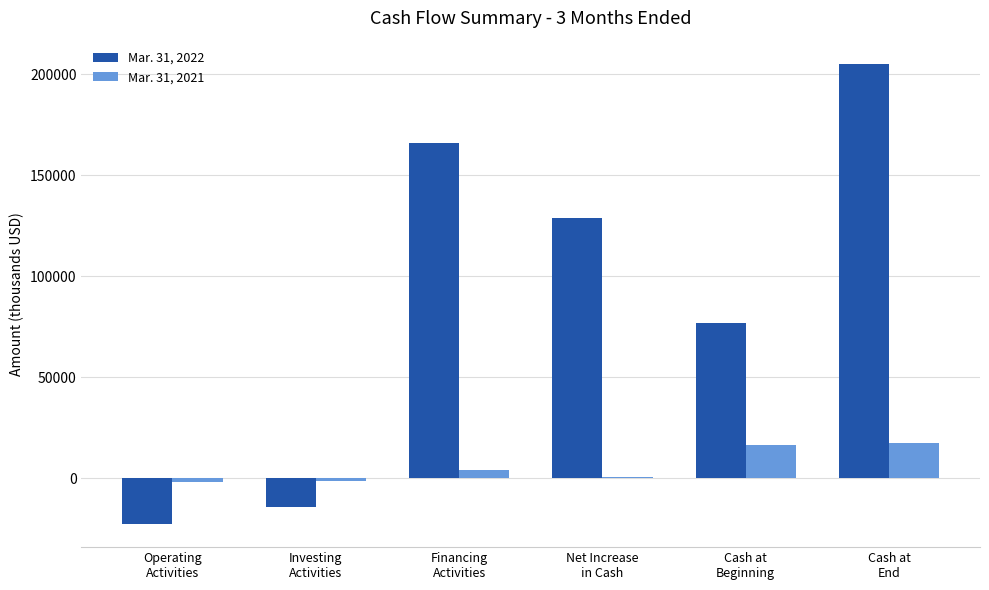

What is the greatest value displayed?

205177